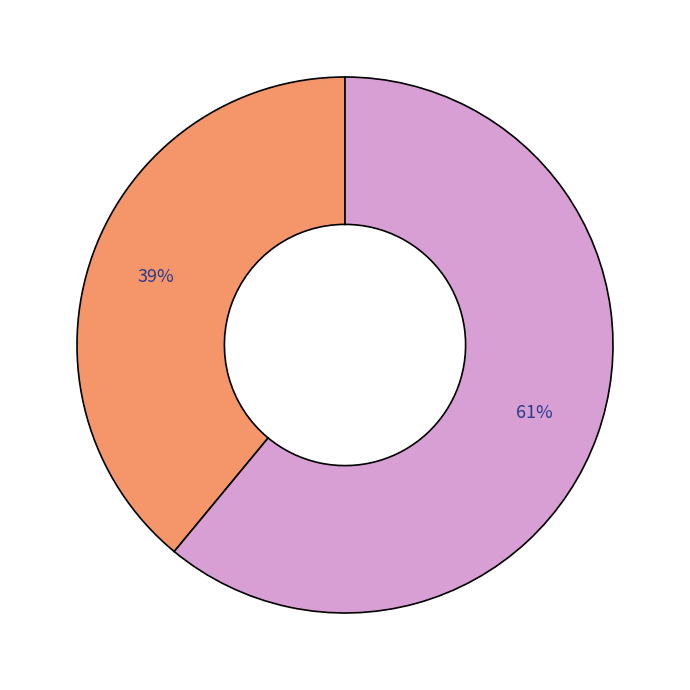

How many slices are in this pie chart?

2